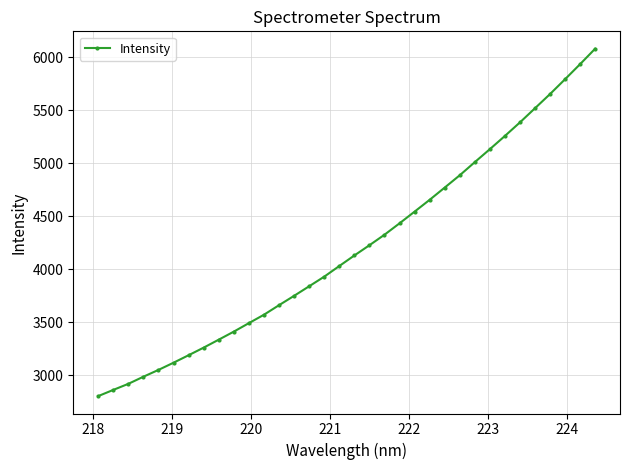

What is the value of the 18th point from the left?

4129.1